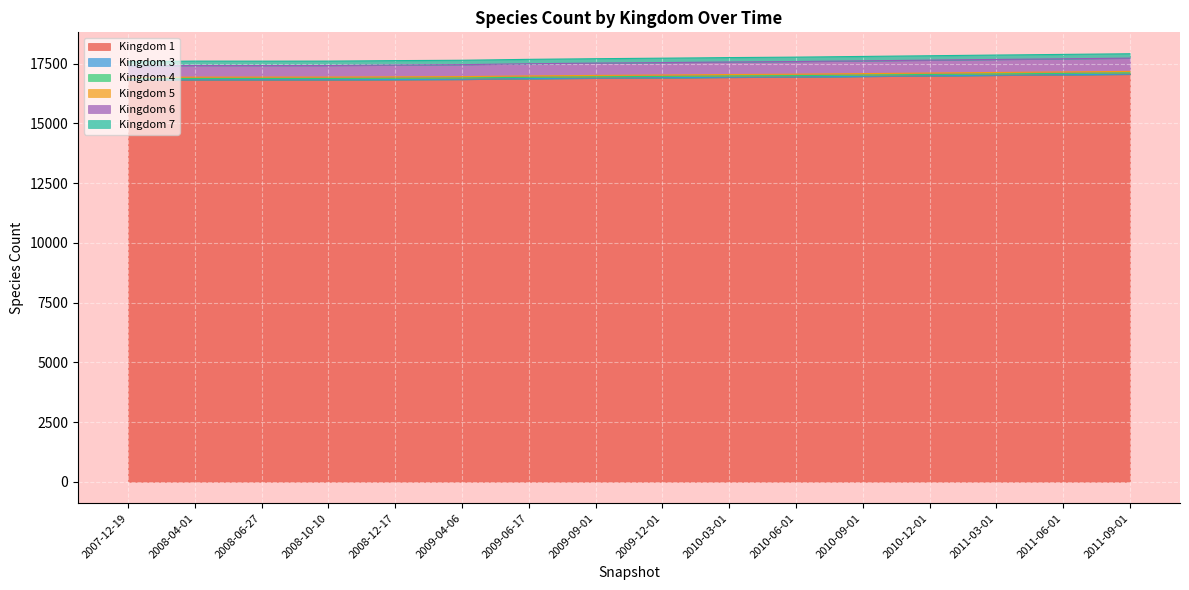

The value of 6 at 2010-09-01 is 17800. True or false?

True